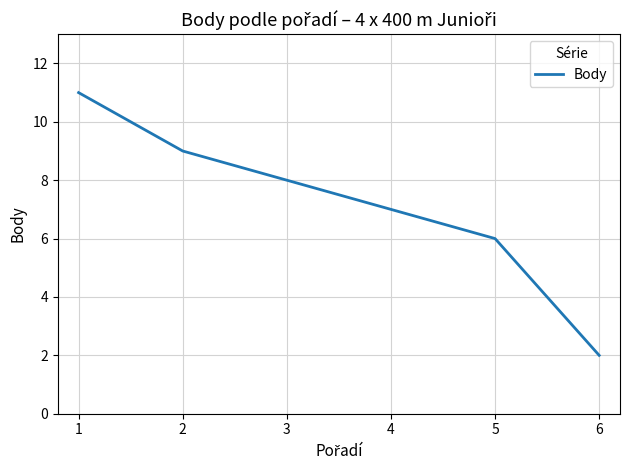

What is the ratio of the value at 5 to the value at 1?

0.5